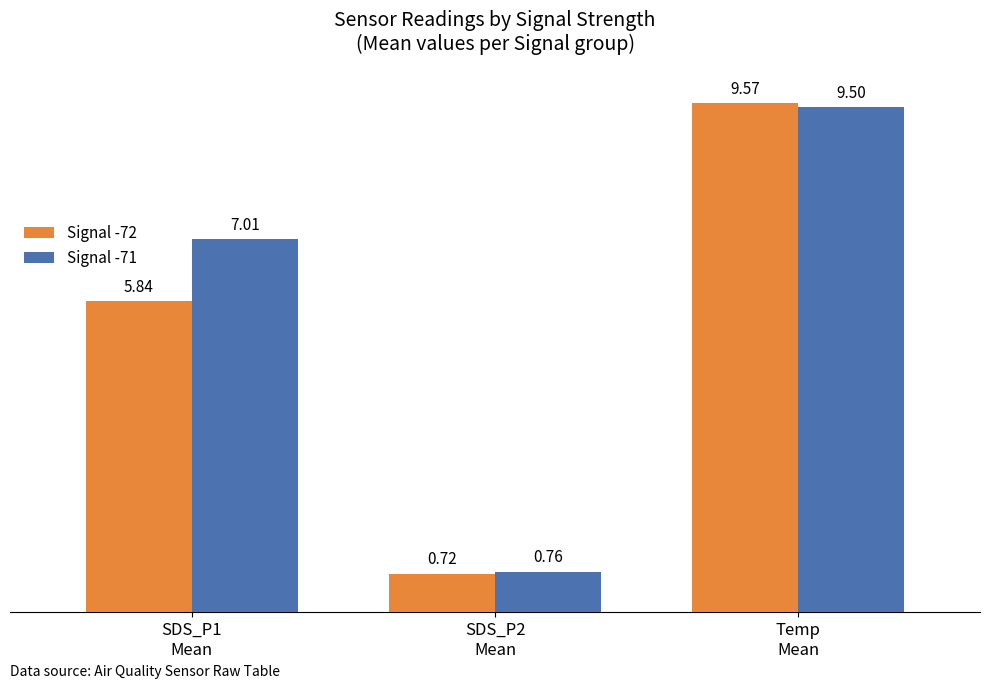

Which category has the highest value across all series?

Temp
Mean